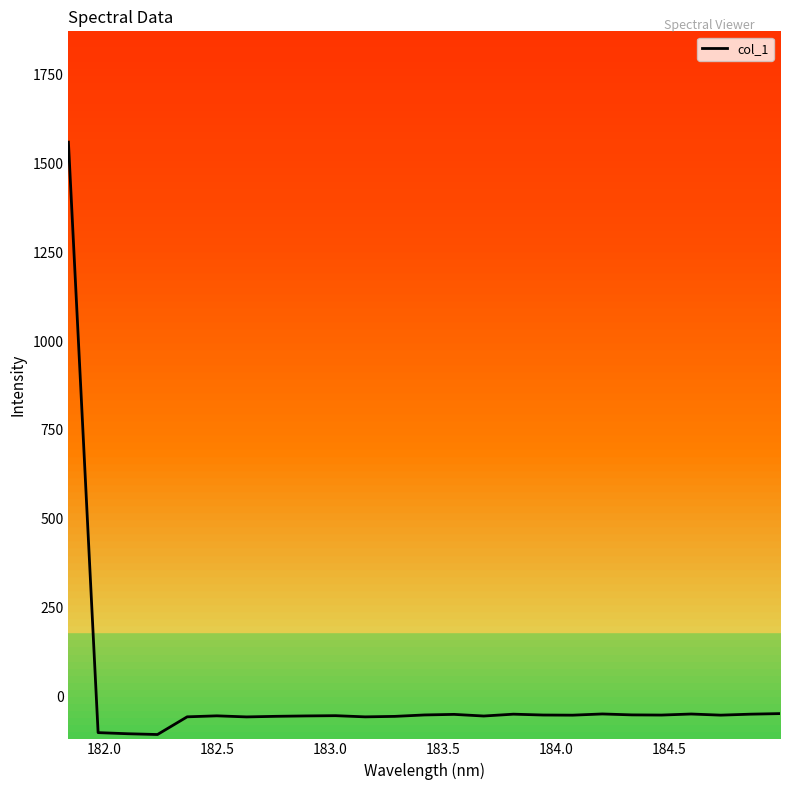

What is the highest value of the col_1 series?

1560.3